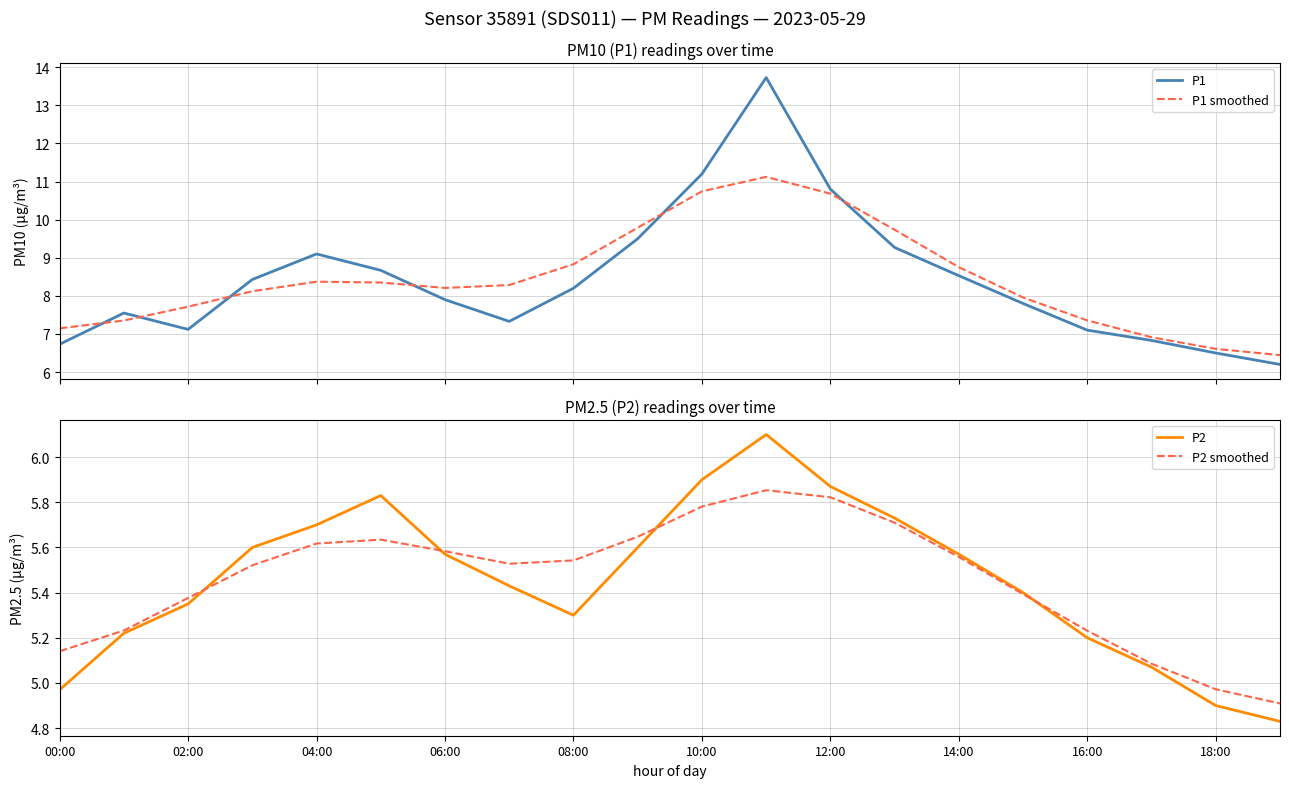

The value of P2 smoothed at 13 is 5.7. True or false?

True